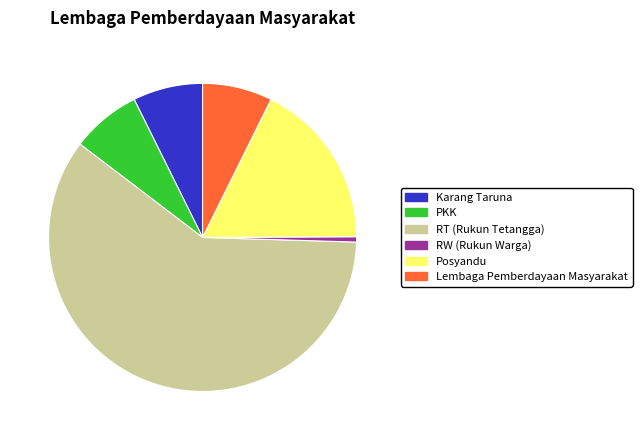

Combined, do Karang Taruna and Posyandu account for over 50%?

No